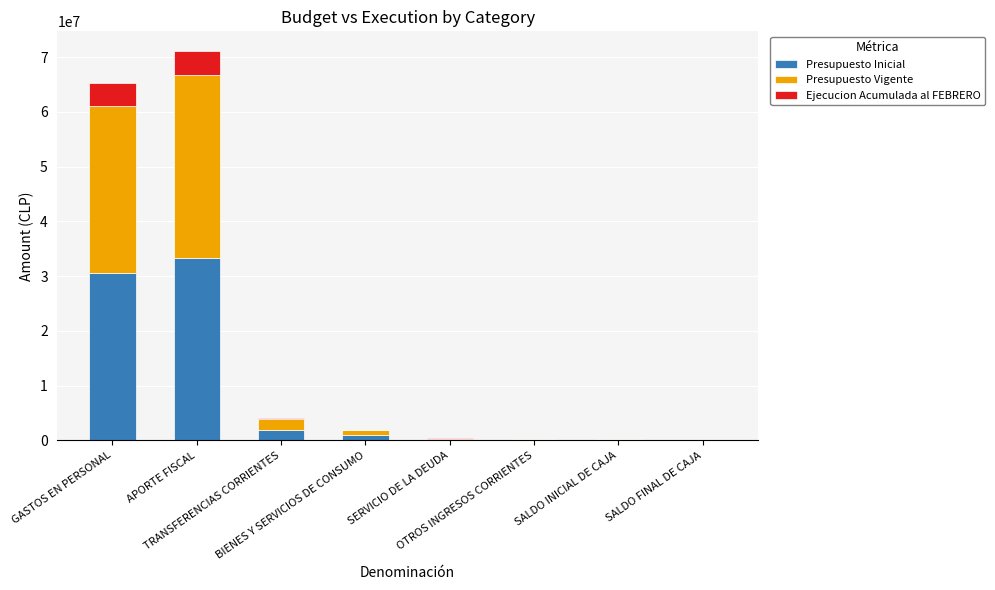

What is the highest value of the Presupuesto Inicial series?

33390897